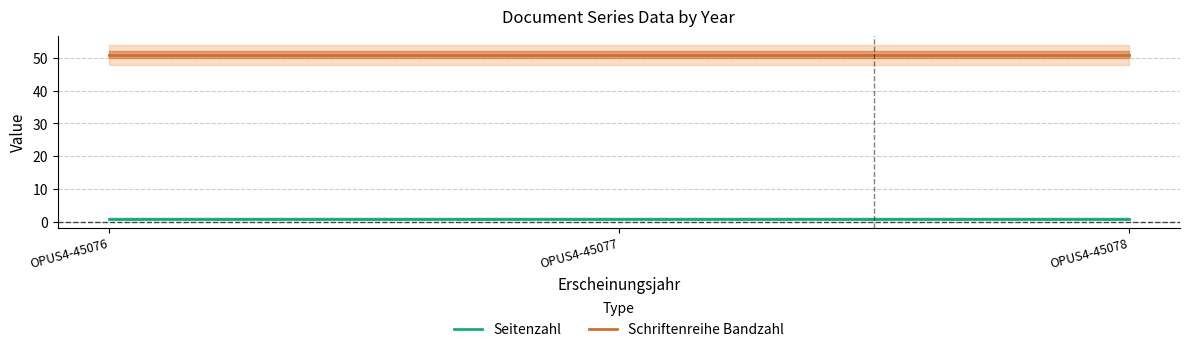

At how many categories does at least one series exceed 3?

3